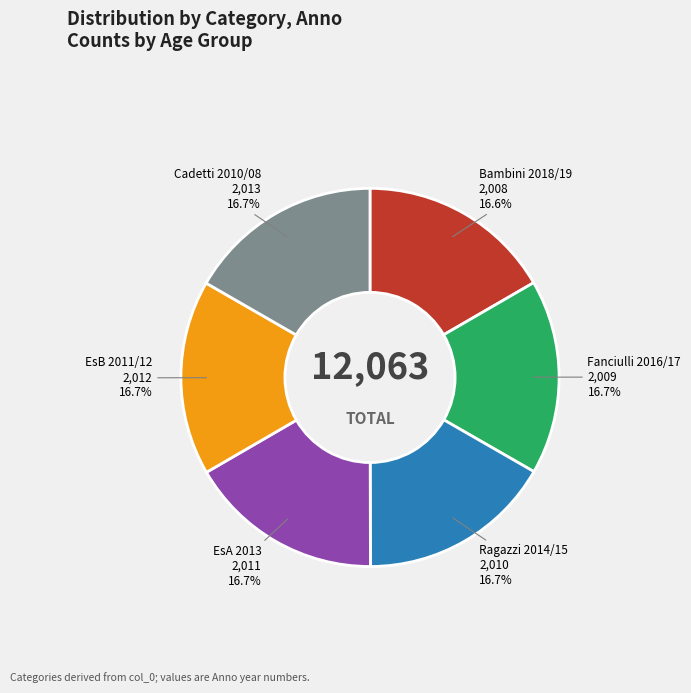

How much of the chart is everything except Cadetti 2010/08?

83.3%